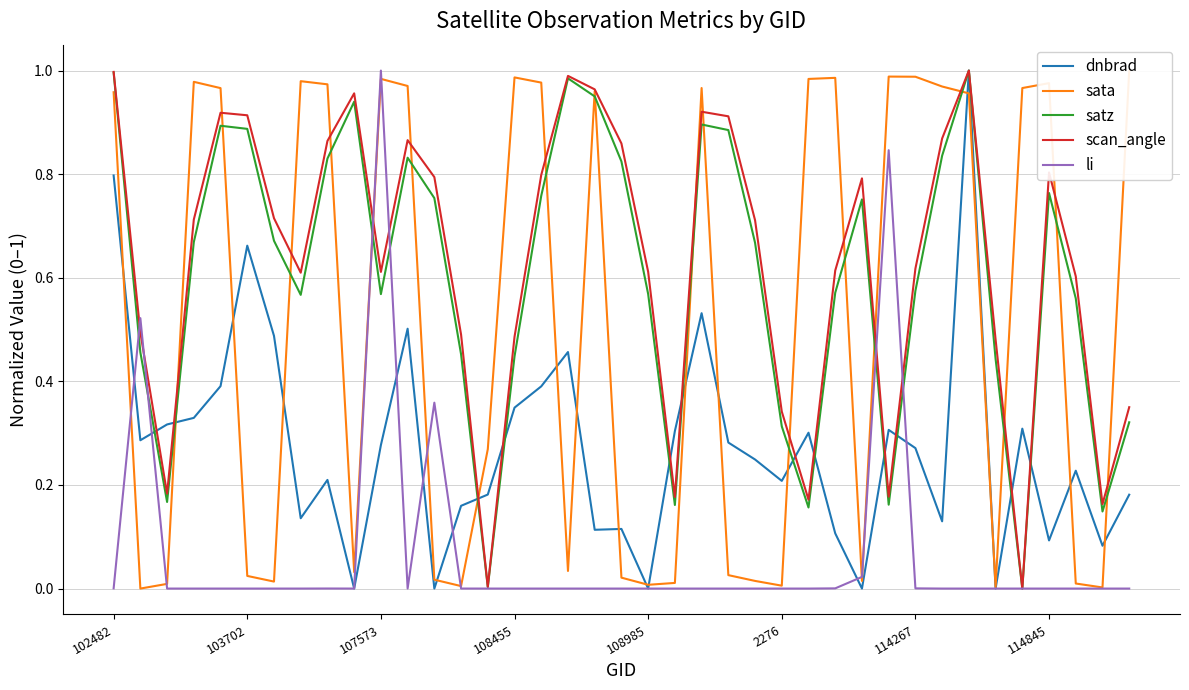

True or false: li has a value of 0.0 at 114845.

True